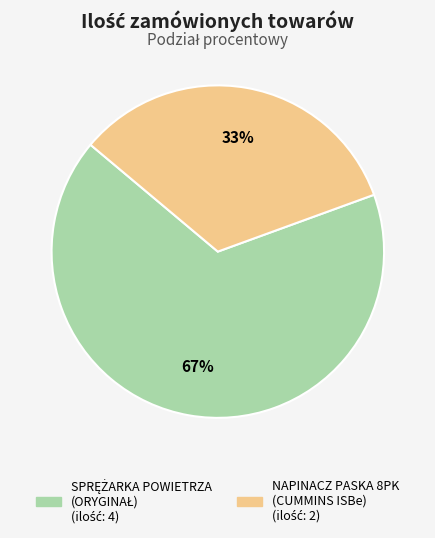

Does any single category account for the majority?

Yes